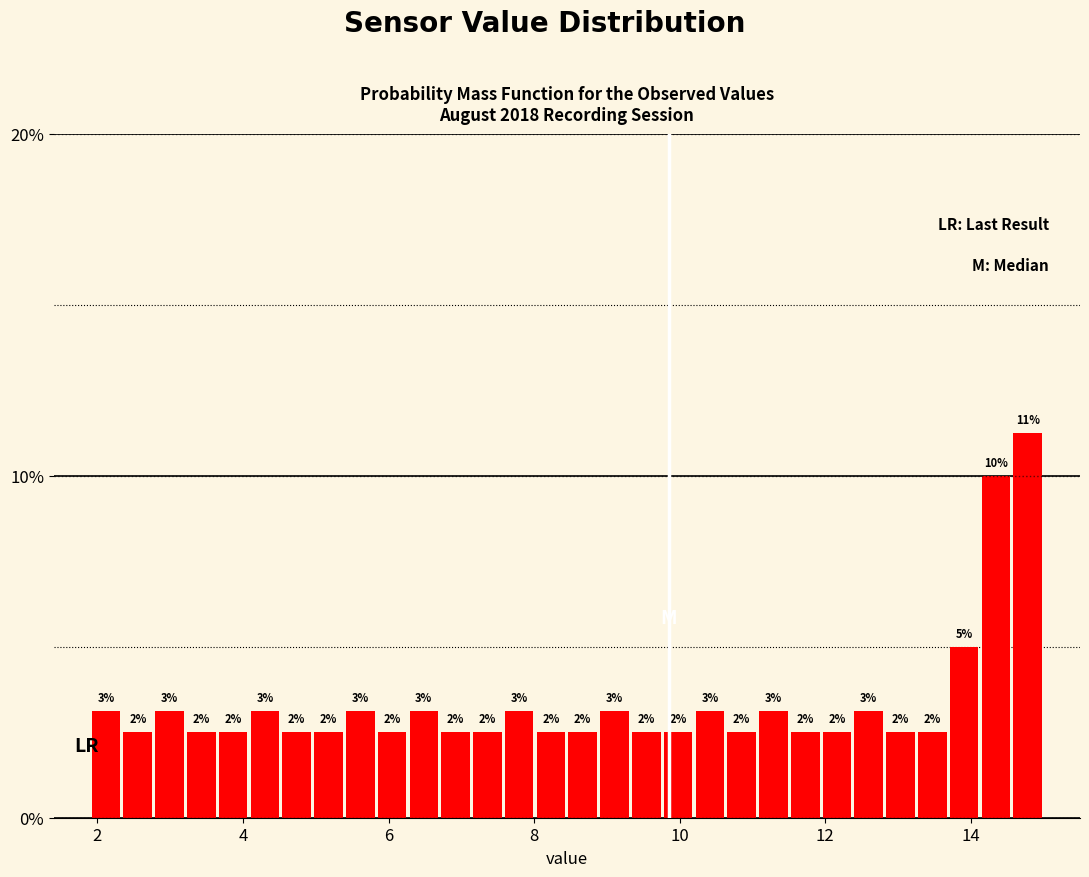

Around what value on the x-axis is the tallest bar? Give the approximate position of its centre, as read against the axis.

14.8